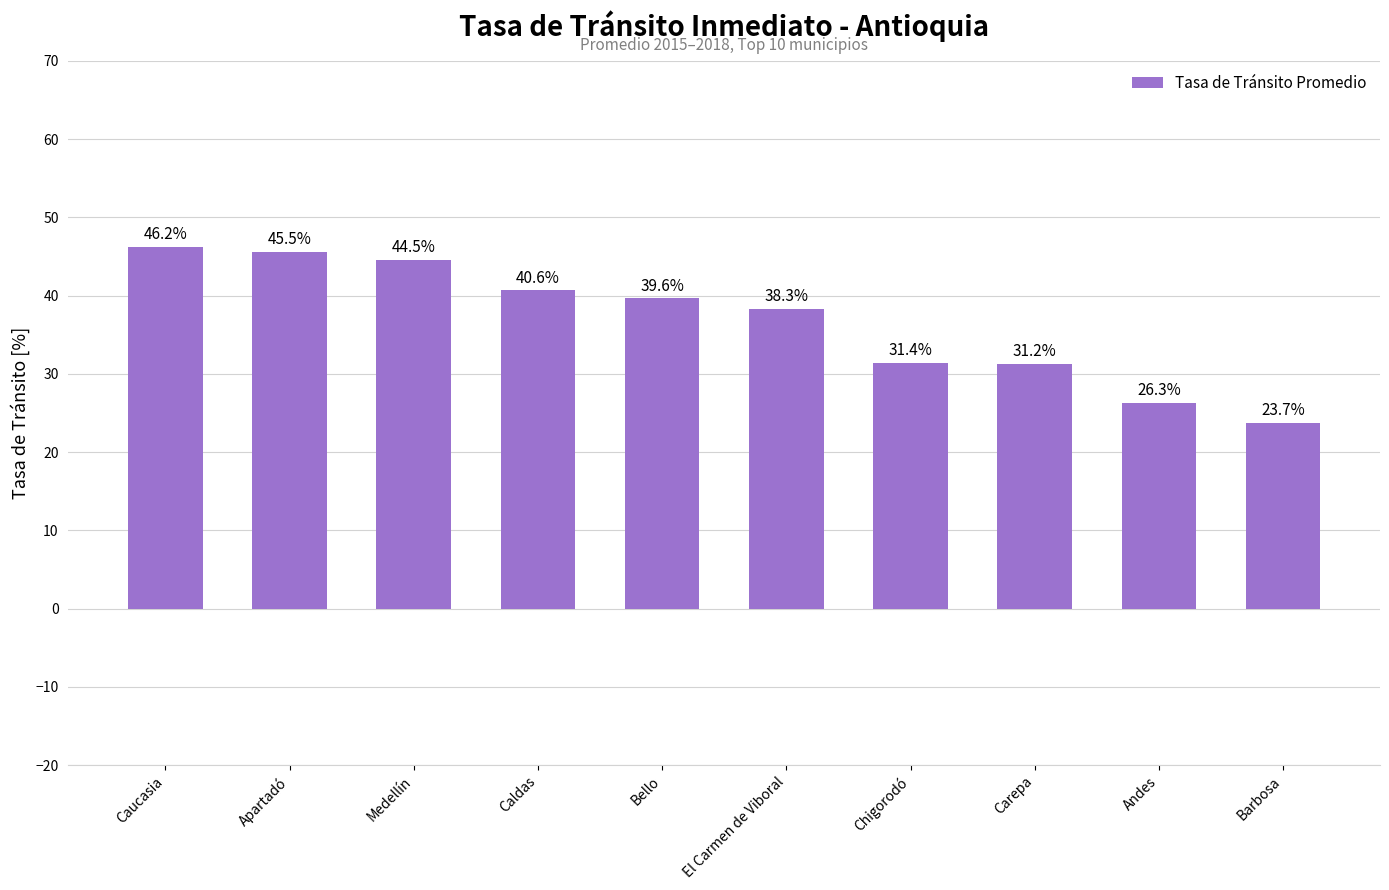

Count the number of data series in this chart.

1